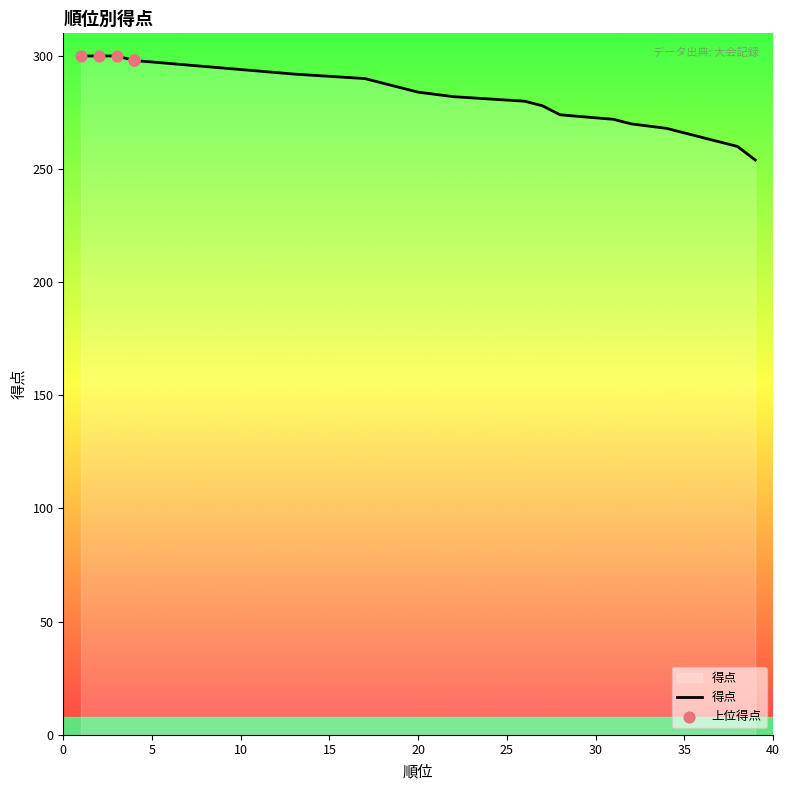

Which has a higher value, 26 or 10?

10